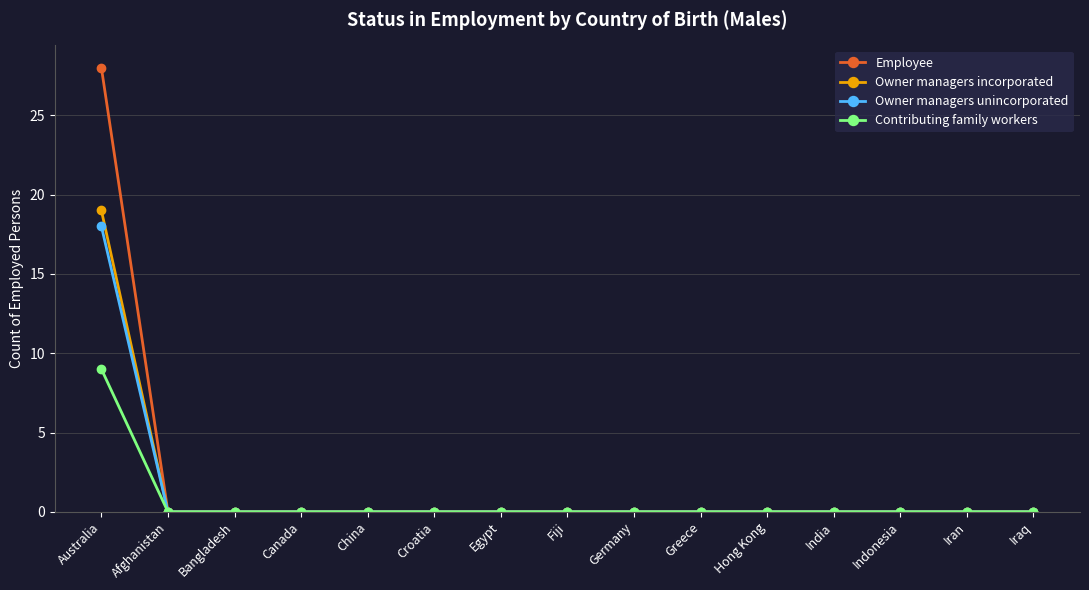

What is the label of the 6th point from the left?

Croatia